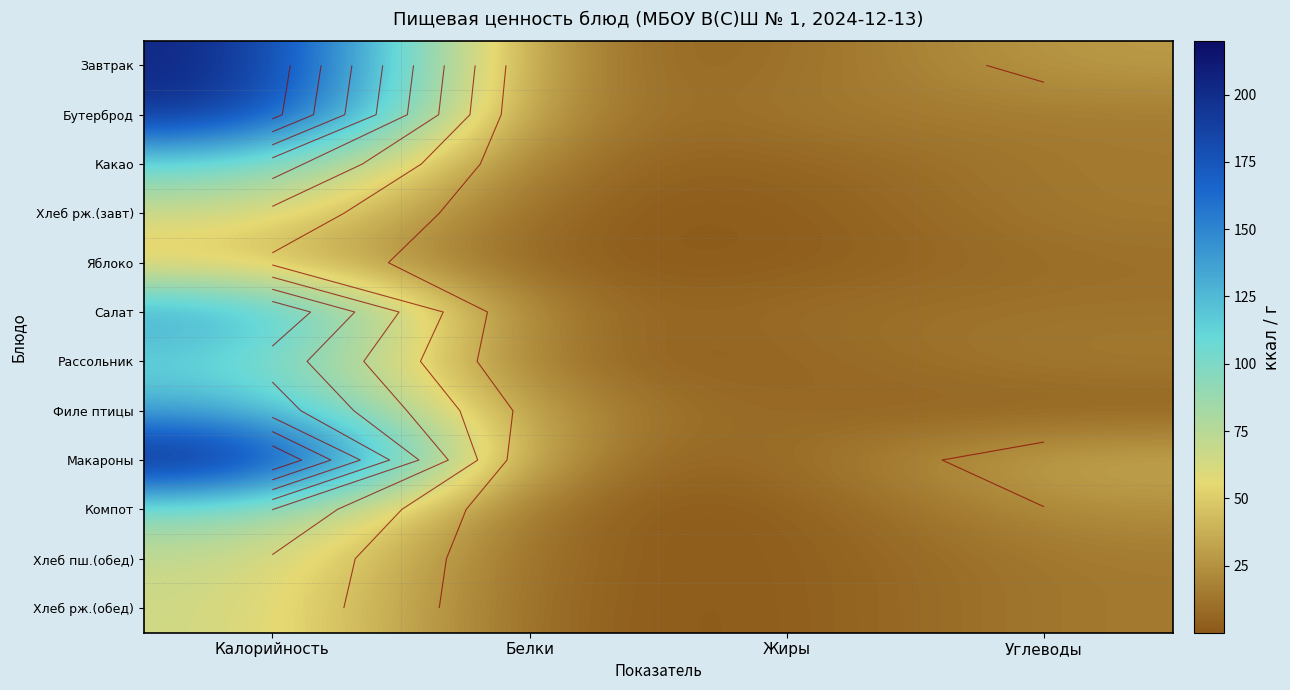

How many series are shown in this chart?

12